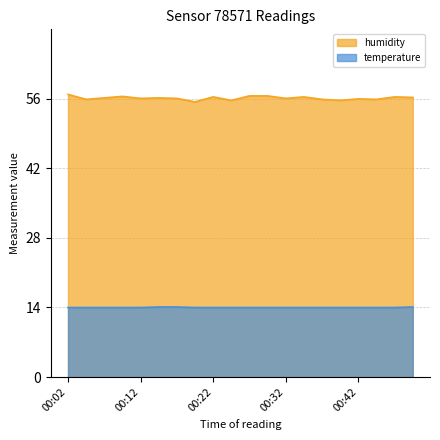

True or false: temperature has more than 1 points higher than both neighbors.

False